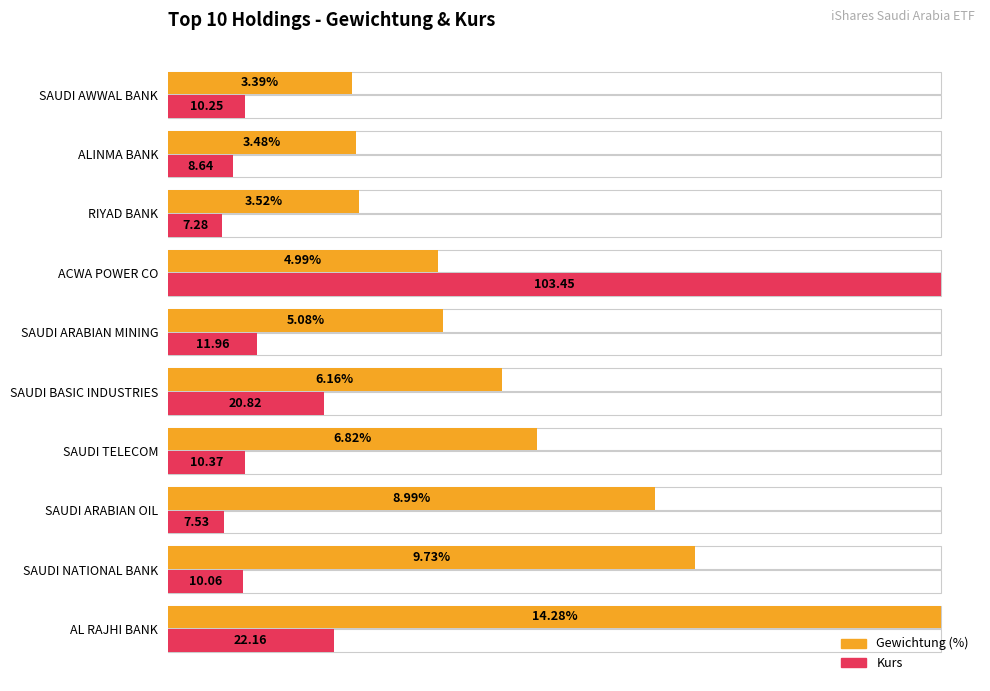

How many data points in Kurs (normalisiert) are less than 10?

5